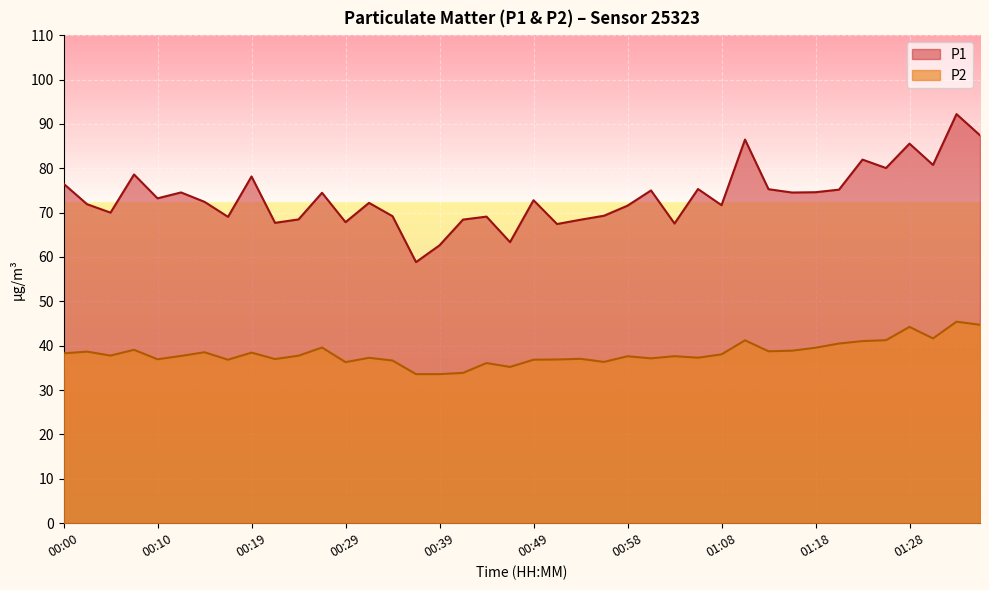

How many interior local peaks does the P1 series have?

13